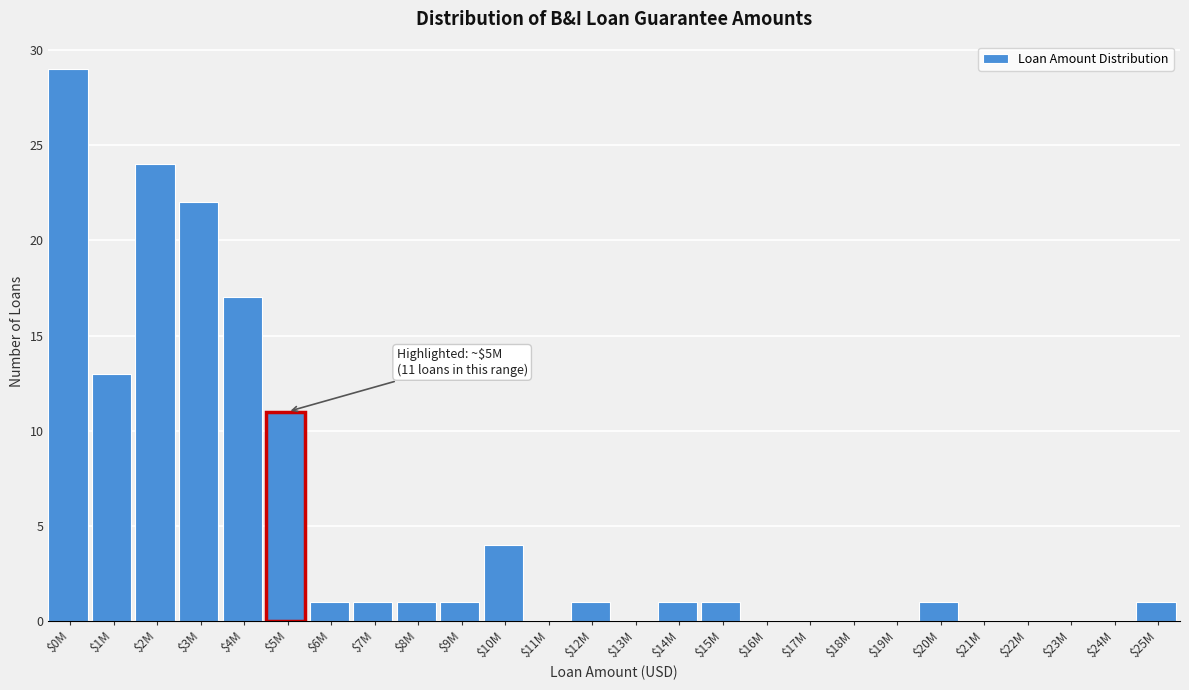

Which label corresponds to the largest value in the chart?

$0M